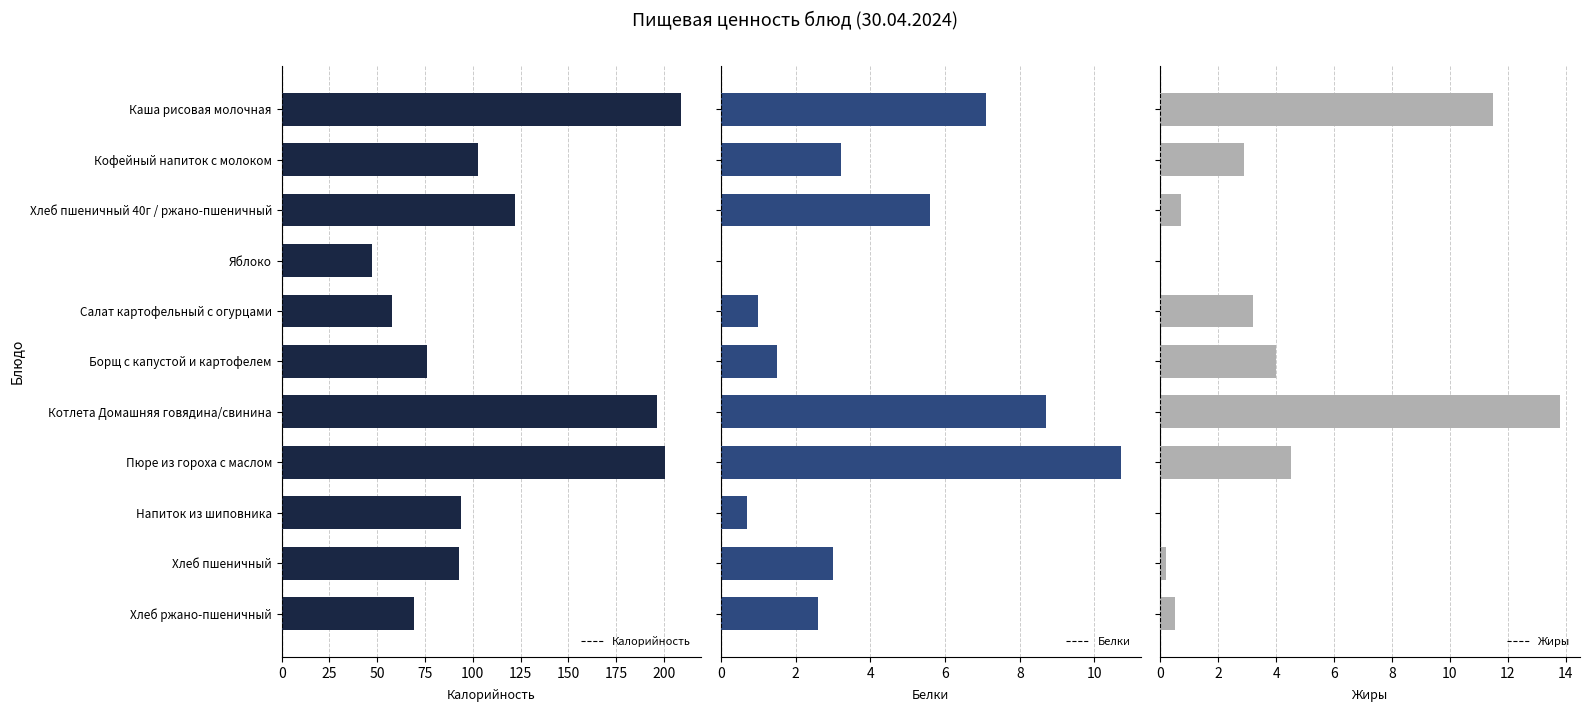

How many series are shown in this chart?

3